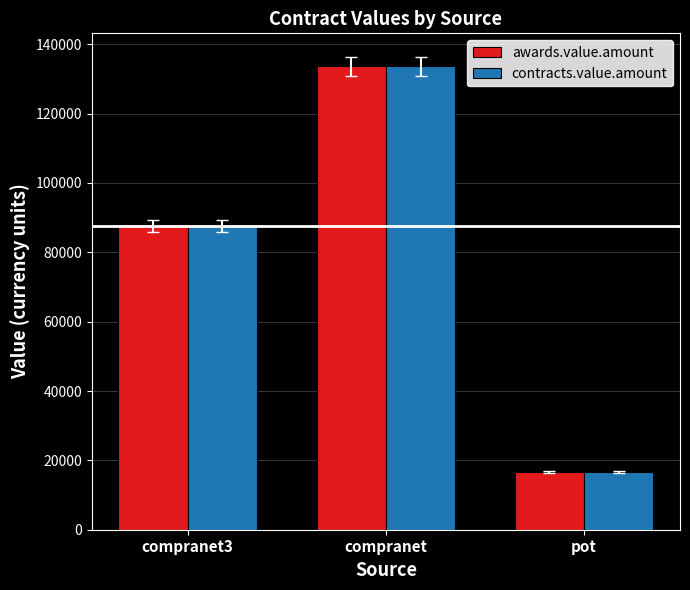

True or false: contracts.value.amount has a value of 133662.6 at compranet.

True